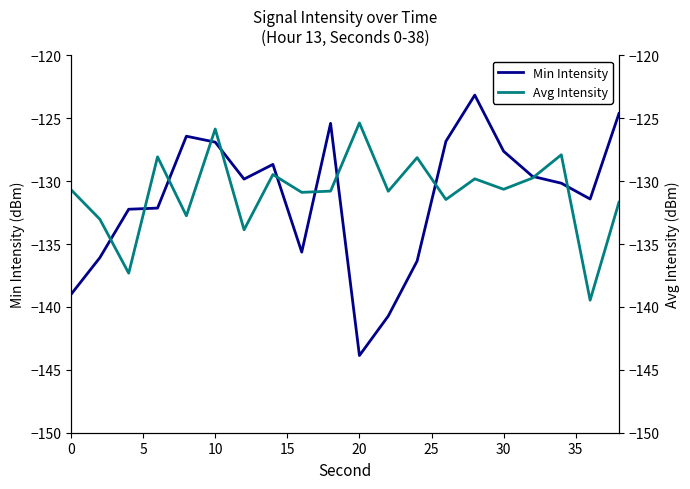

Rank the series by their average value, from highest to lowest.

Avg Intensity, Min Intensity